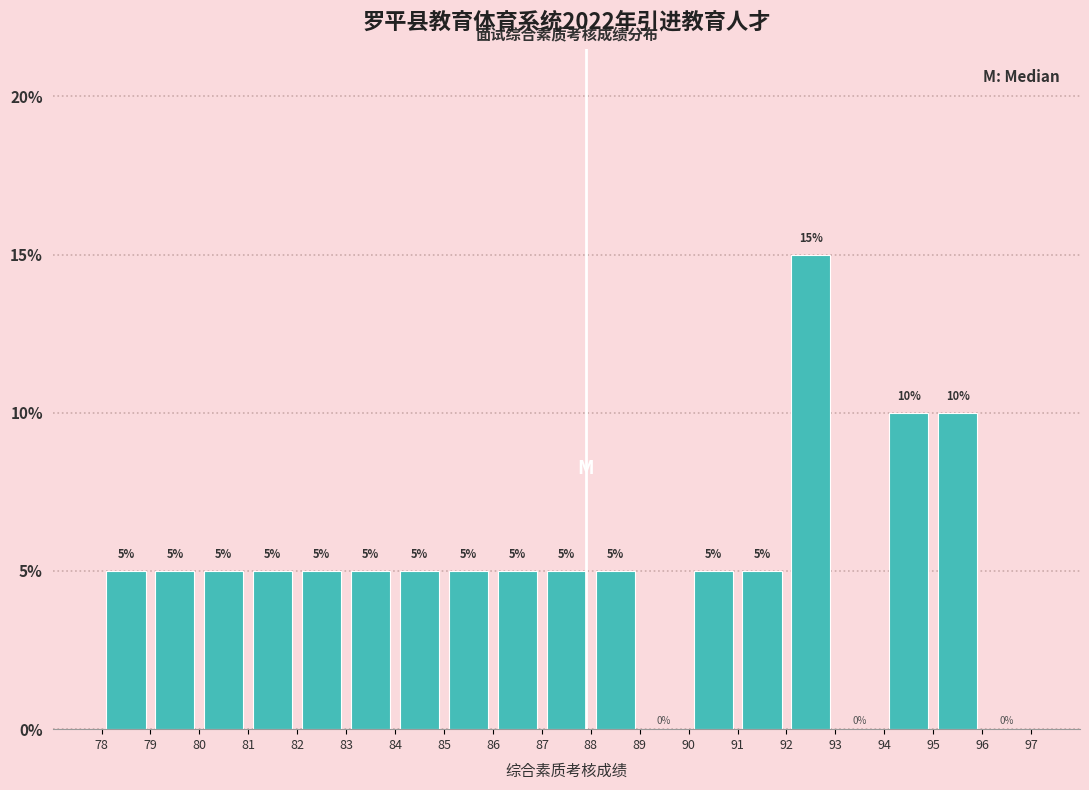

Reading left to right, list every bar in this chart as the range it spans on the x-axis followed by its height.

78 to 79: 5
79 to 80: 5
80 to 81: 5
81 to 82: 5
82 to 83: 5
83 to 84: 5
84 to 85: 5
85 to 86: 5
86 to 87: 5
87 to 88: 5
88 to 89: 5
89 to 90: 0
90 to 91: 5
91 to 92: 5
92 to 93: 15
93 to 94: 0
94 to 95: 10
95 to 96: 10
96 to 97: 0